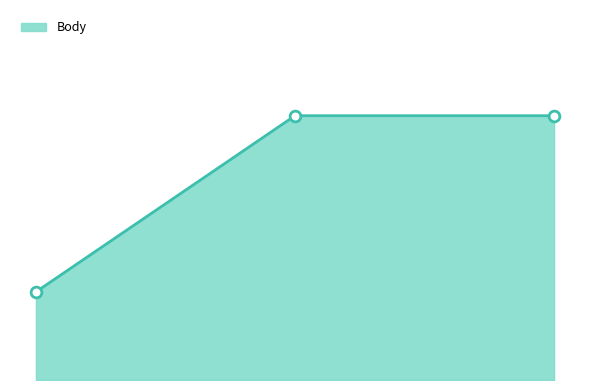

Approximately how many times larger is the value at 2014-05-24 compared to 2014-09-27?

1.0